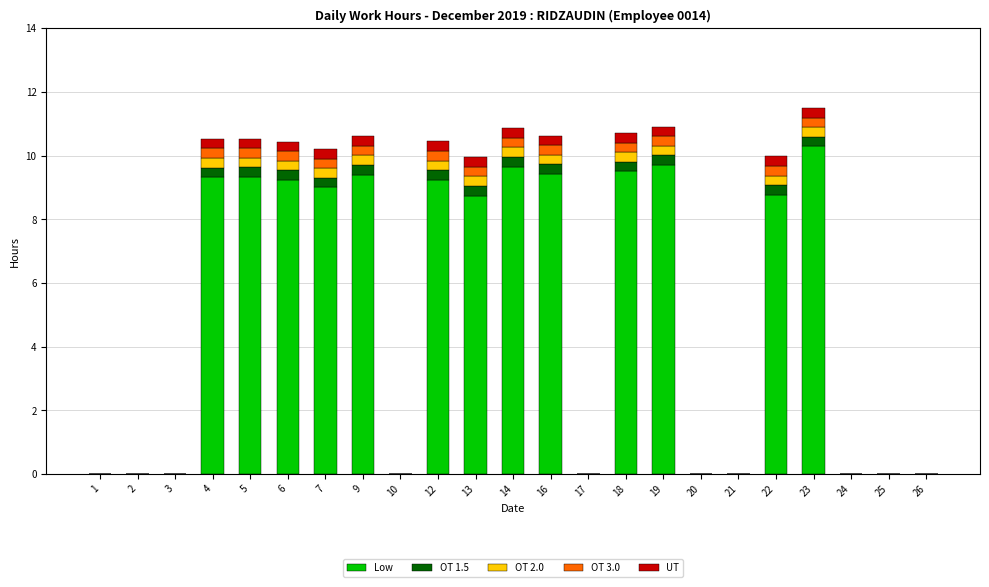

What is the total value across all series at 4?

10.5